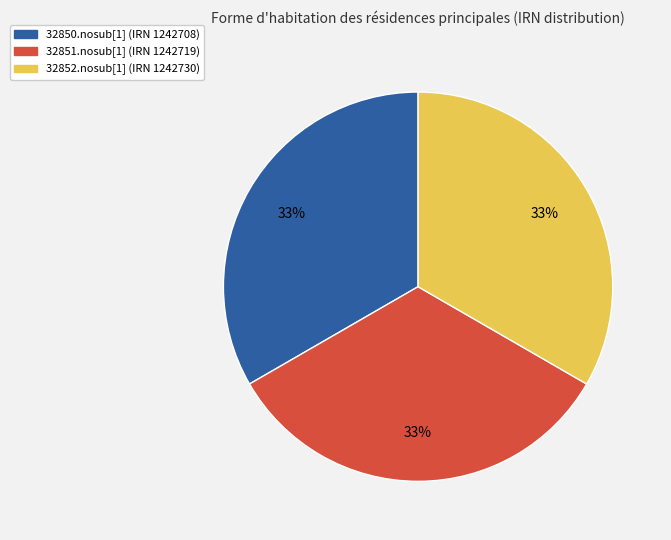

What percentage is the 32850.nosub[1] (IRN 1242708) slice, to the nearest percent?

33%